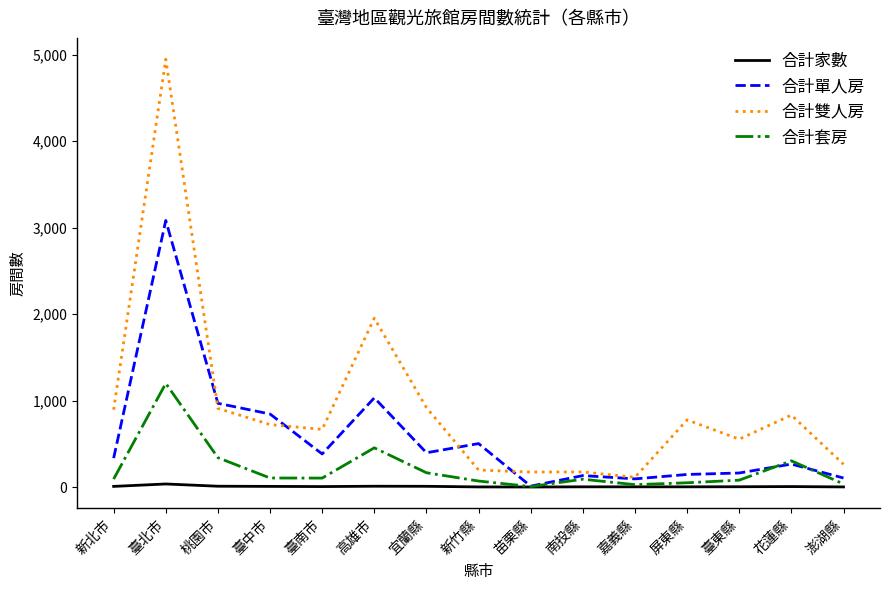

What is the sum of the 合計雙人房 values at 花蓮縣 and 南投縣?

1008